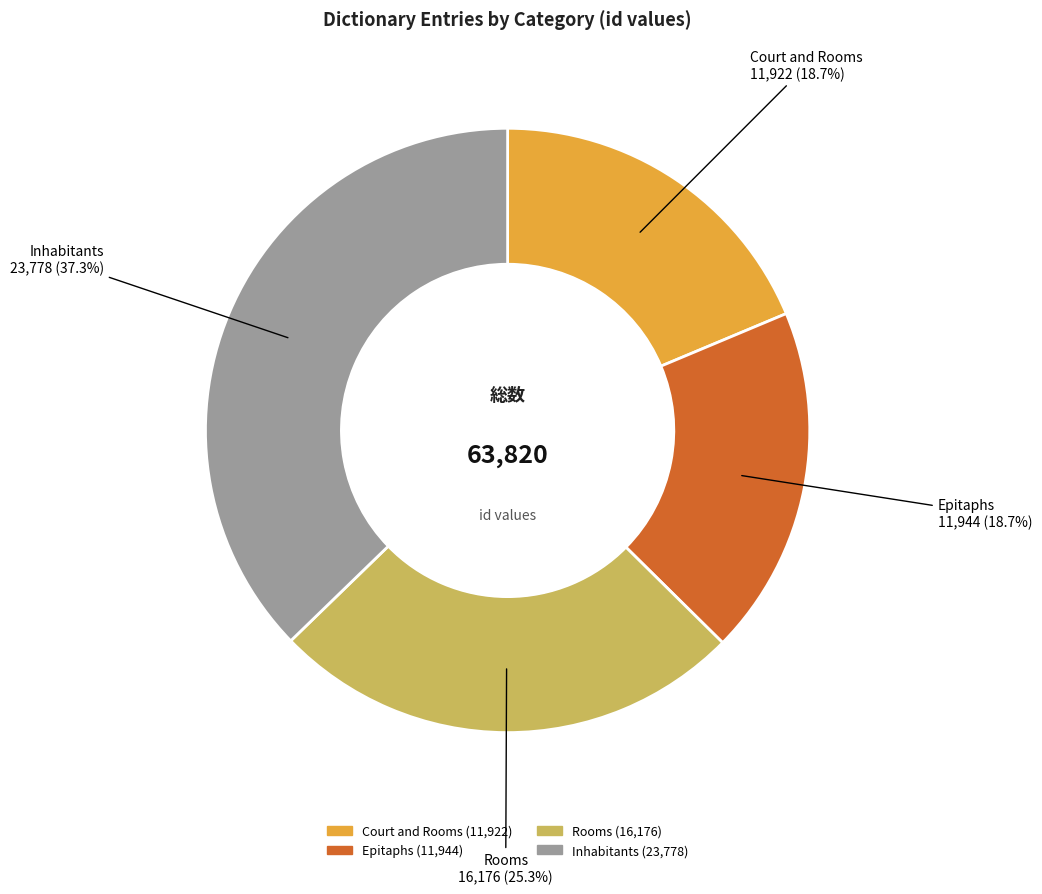

Is there any slice that represents more than half of the pie?

No